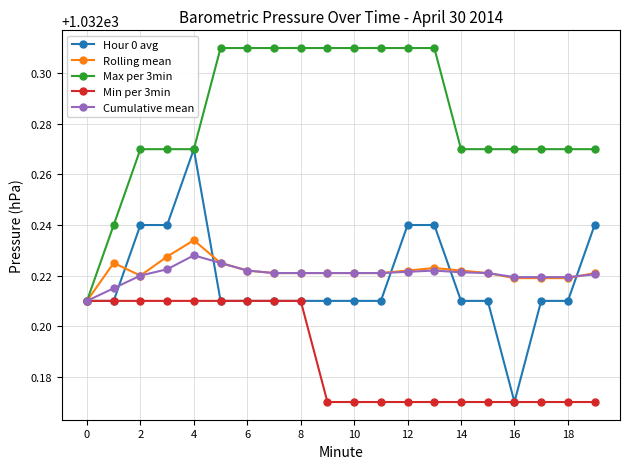

How many lines are shown in the chart?

5